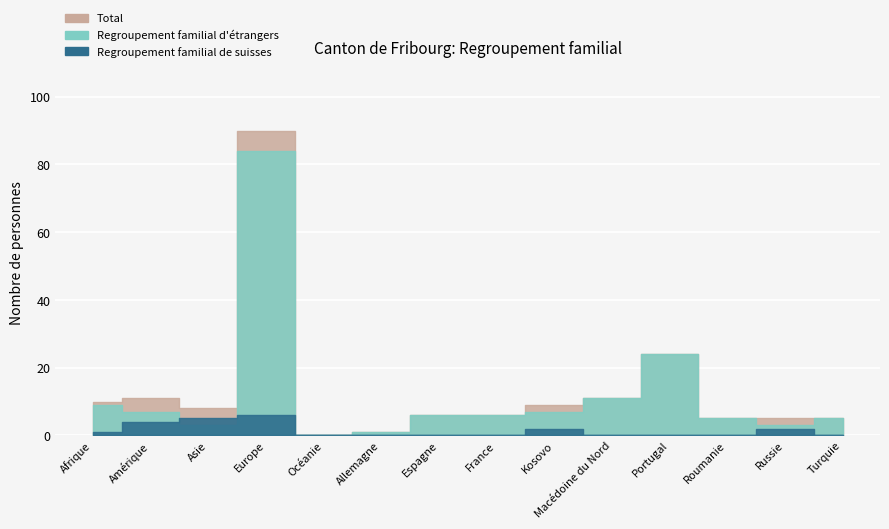

At which label does Total reach its minimum?

Océanie